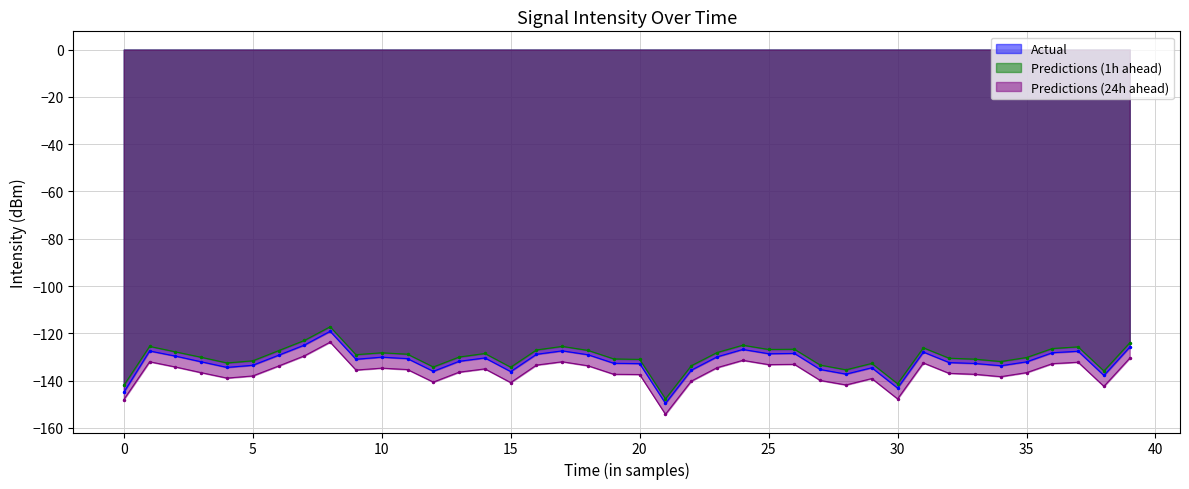

How many data points does each series have?

40